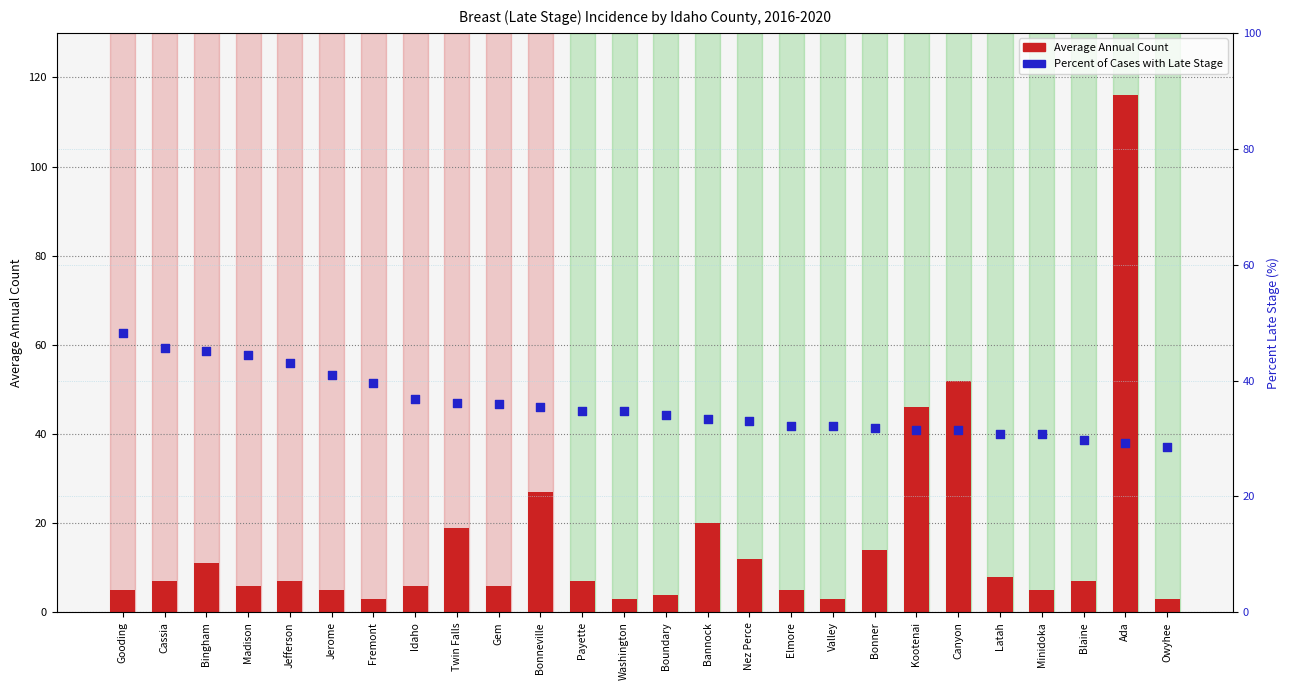

What are all the series names shown in the legend?

Average Annual Count, Percent of Cases with Late Stage